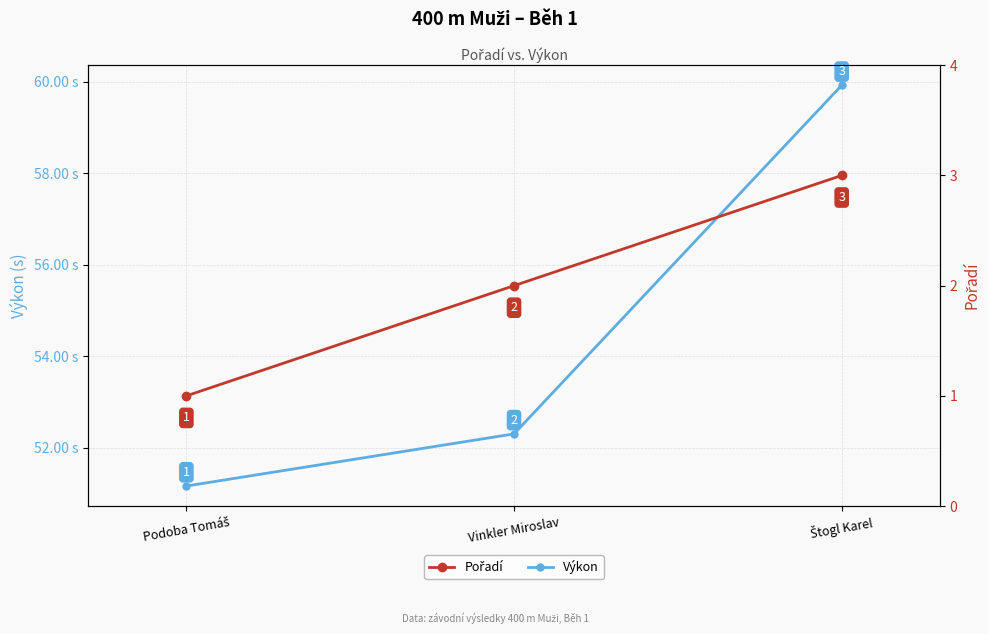

Reading left to right, transcribe all the data shown in this chart.

Výkon: 51.2	52.3	59.9
Pořadí: 1.0	2.0	3.0